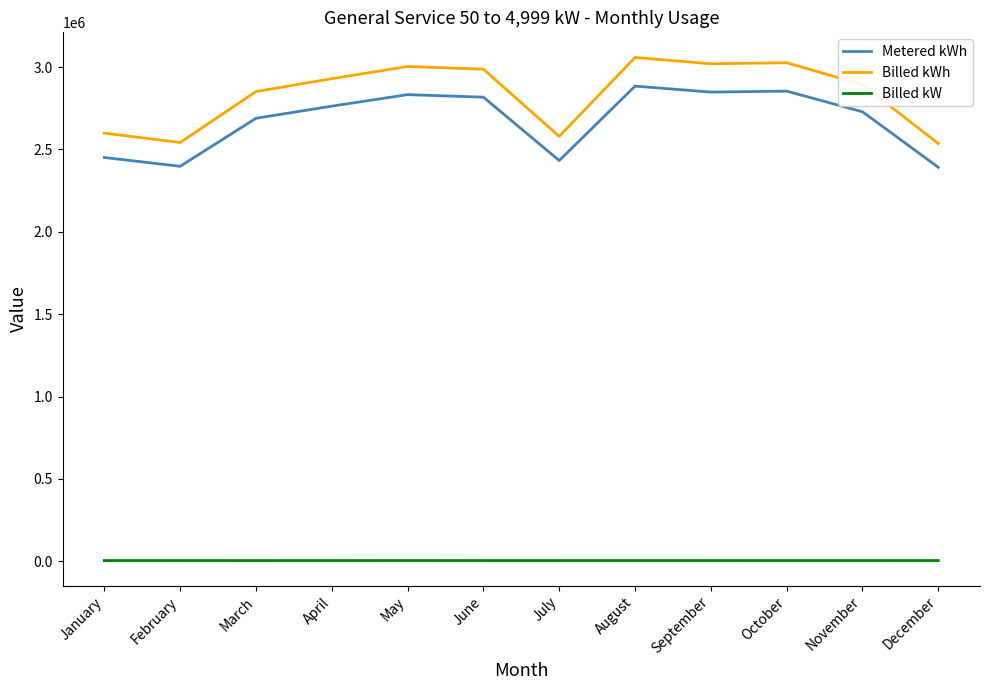

What is the minimum value shown in the chart?

4910